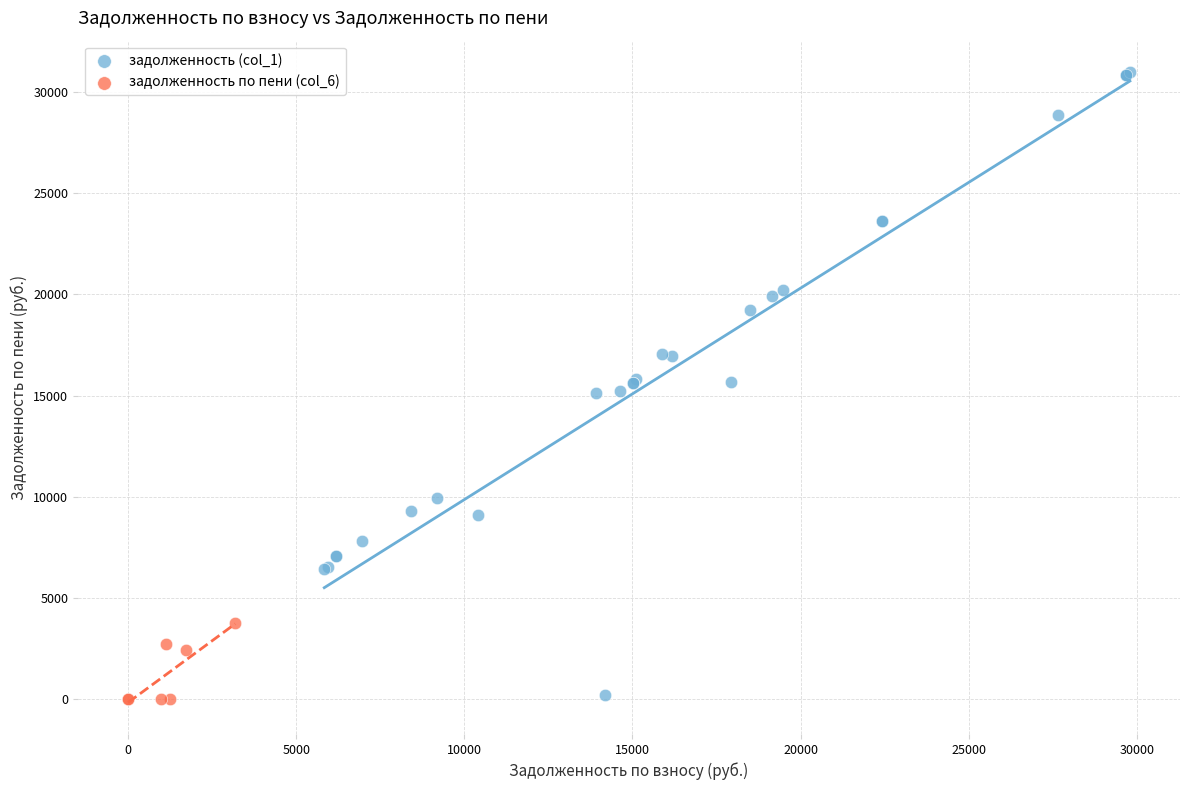

Which series has the widest spread of Y values?

задолженность (col_1)